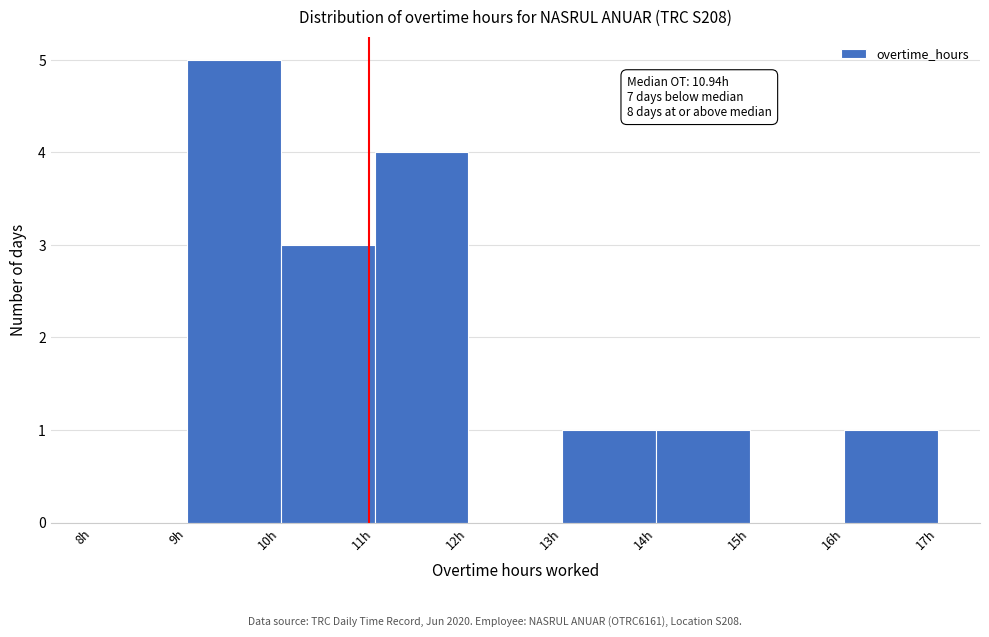

Which range on the x-axis has the tallest bar?

9 to 10